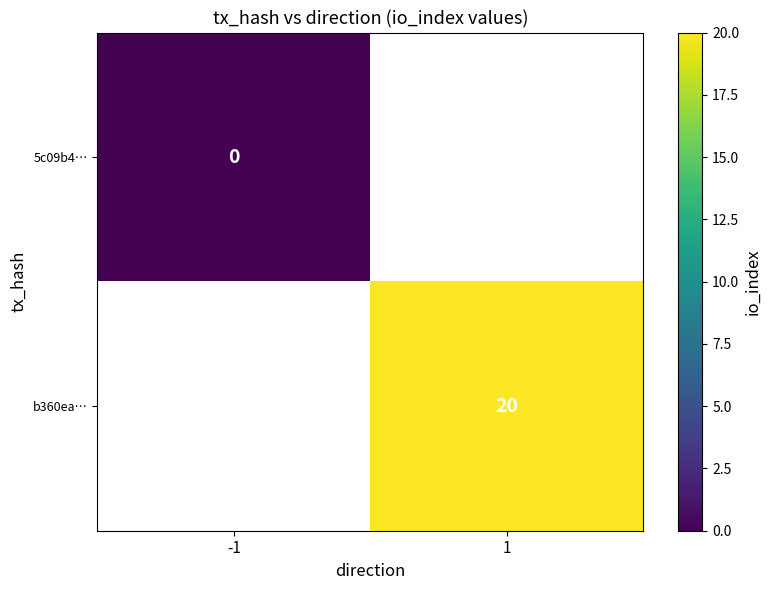

The value of b360ea… at 1 is 28.0. True or false?

False